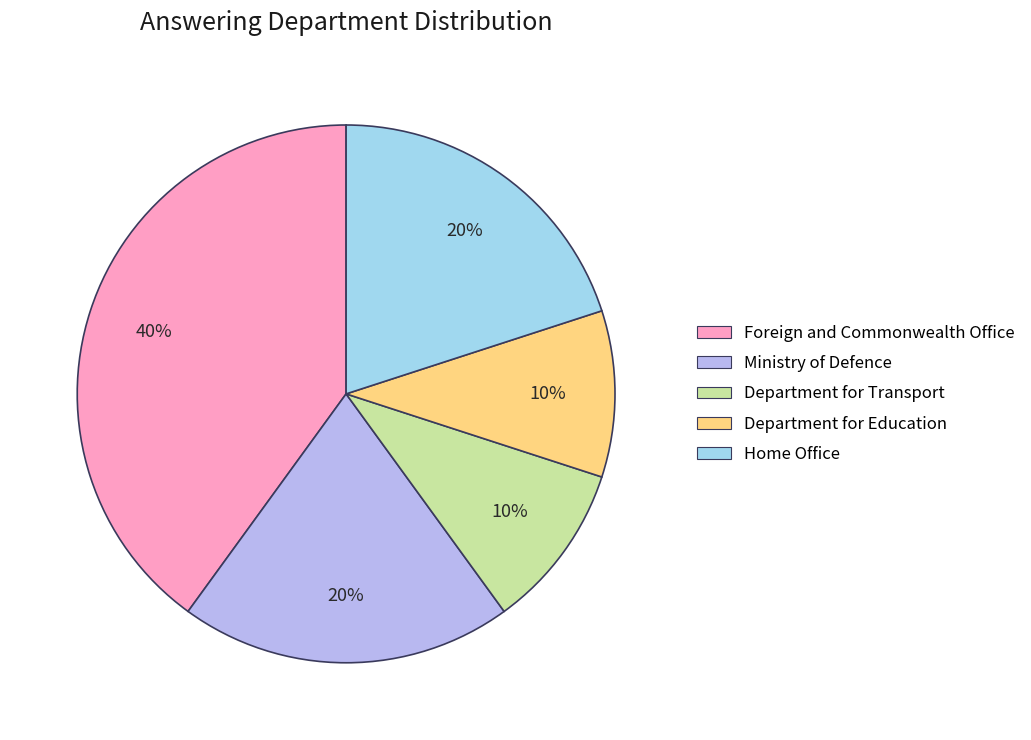

Is Department for Education the majority of the pie?

No